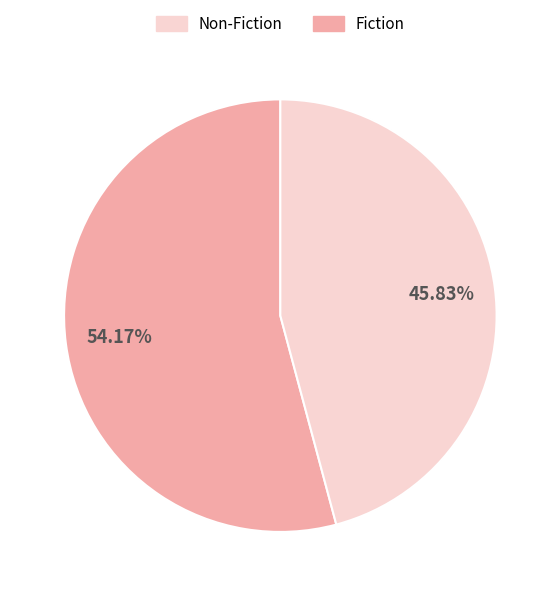

Is there any slice that represents more than half of the pie?

Yes